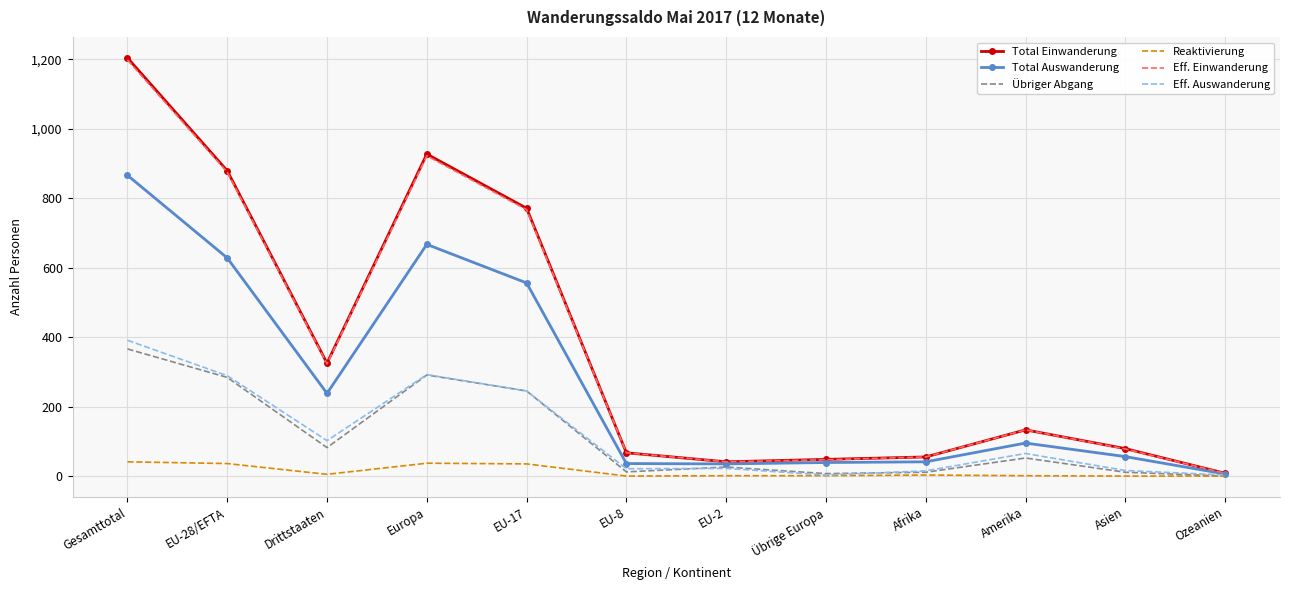

Which category has the highest value in the Total Auswanderung series?

Gesamttotal